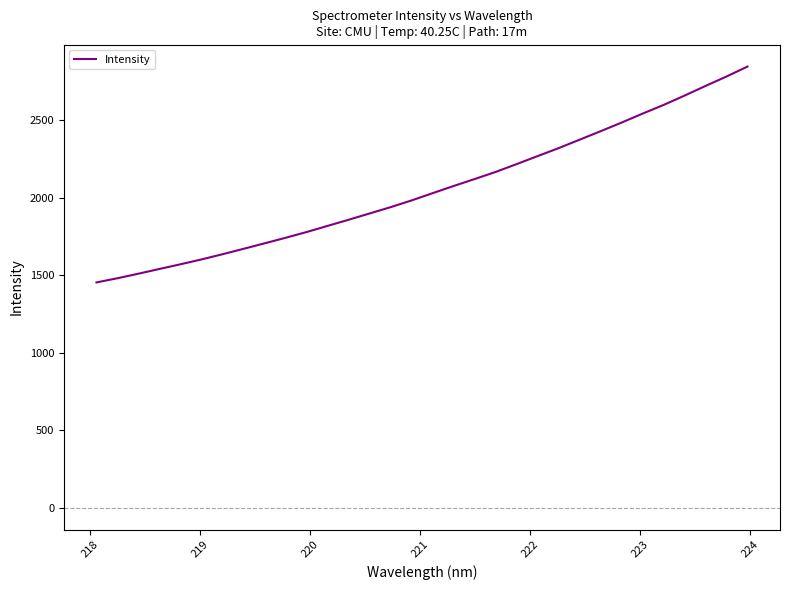

What is the smallest value displayed?

1453.3